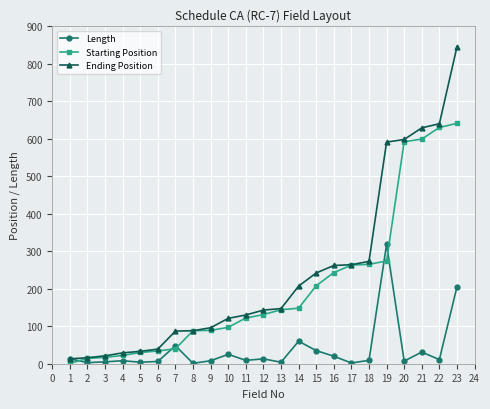

Where is Starting Position nearest to the value 321?

19